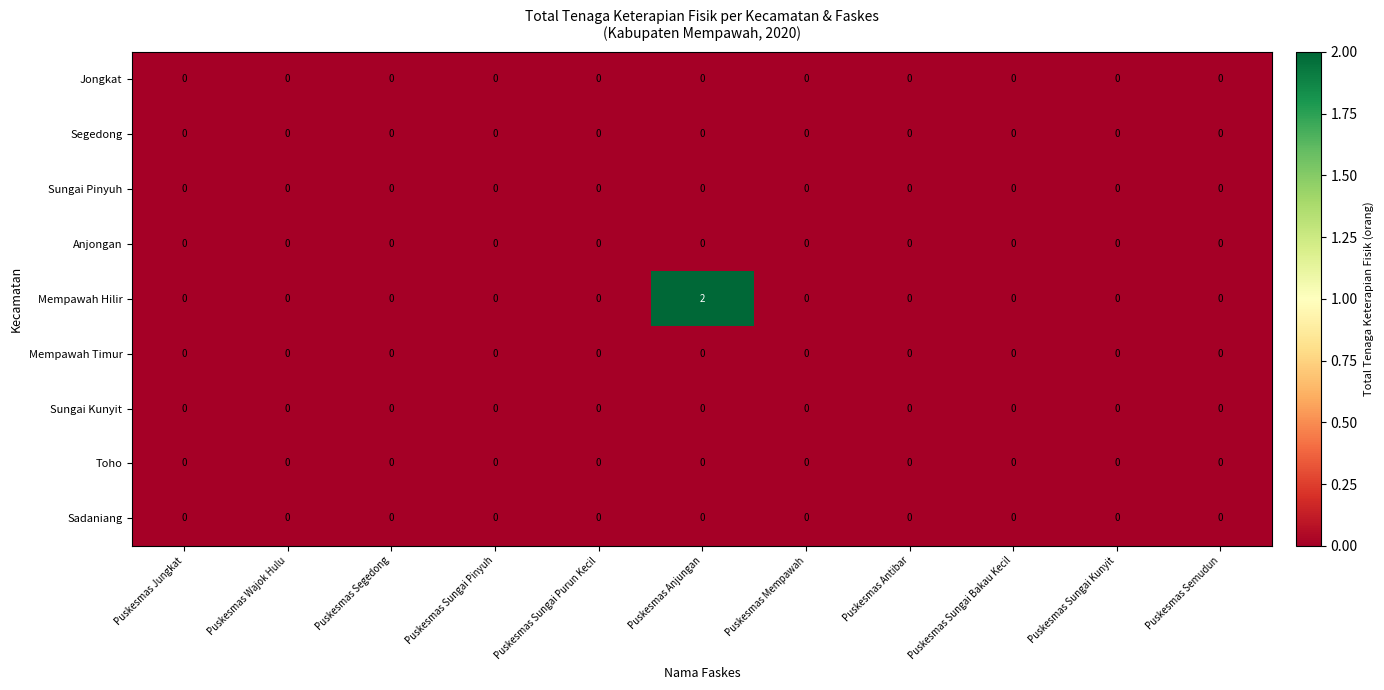

Which series has the largest total across all categories?

Mempawah Hilir